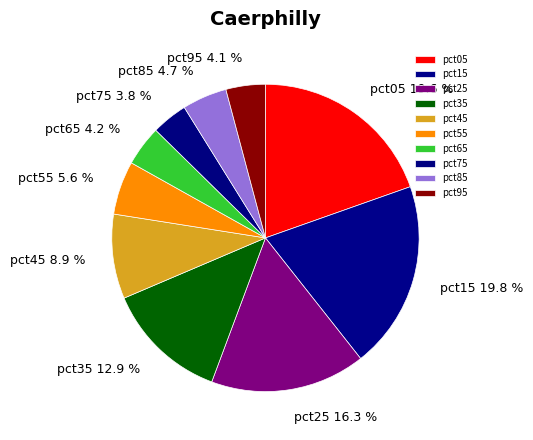

Which has a higher value, pct75 3.8 % or pct55 5.6 %?

pct55 5.6 %